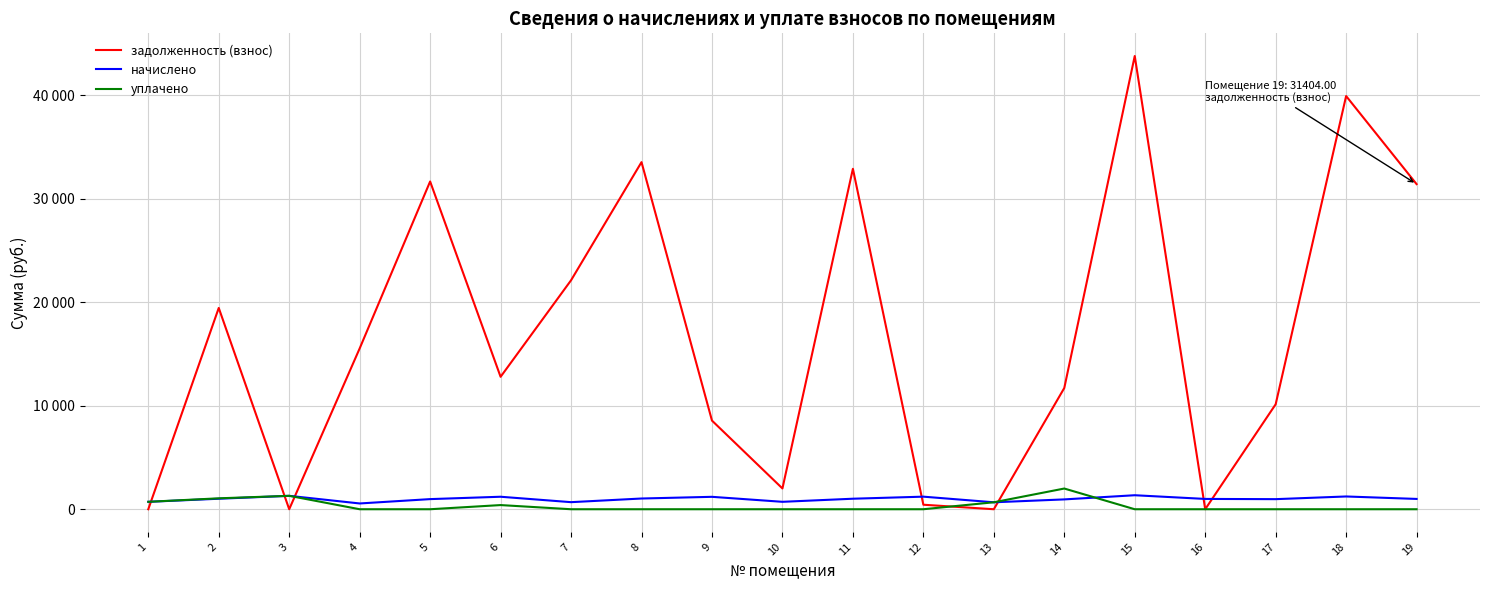

What is the difference between the задолженность (взнос) values at 14 and 13?

11709.3